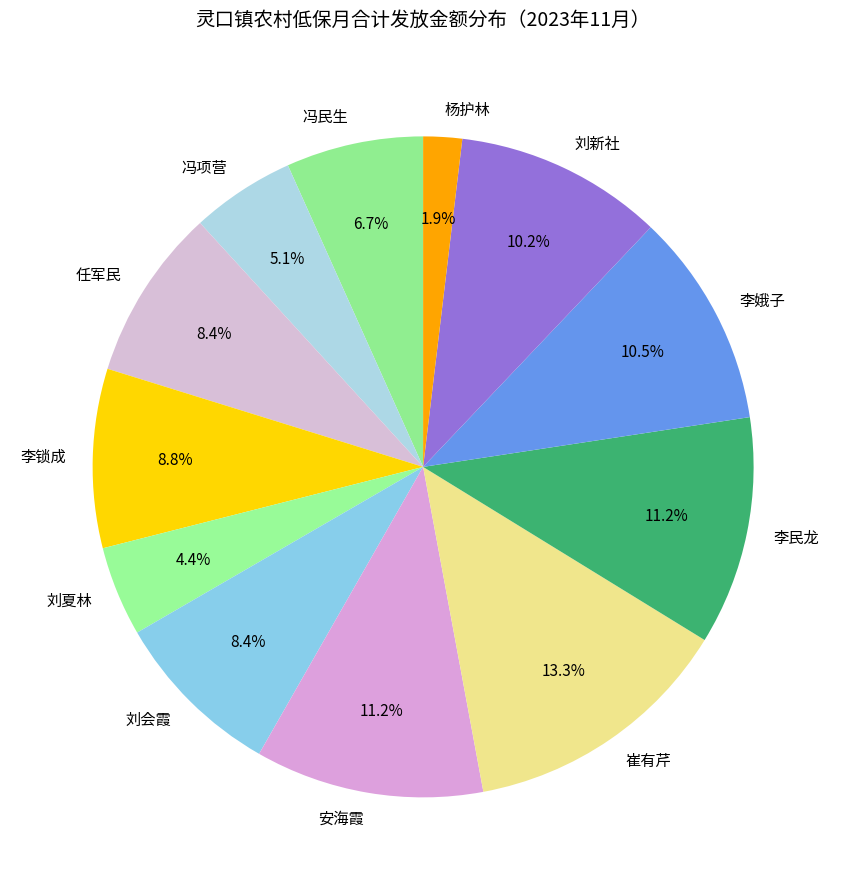

How many slices are in this pie chart?

12